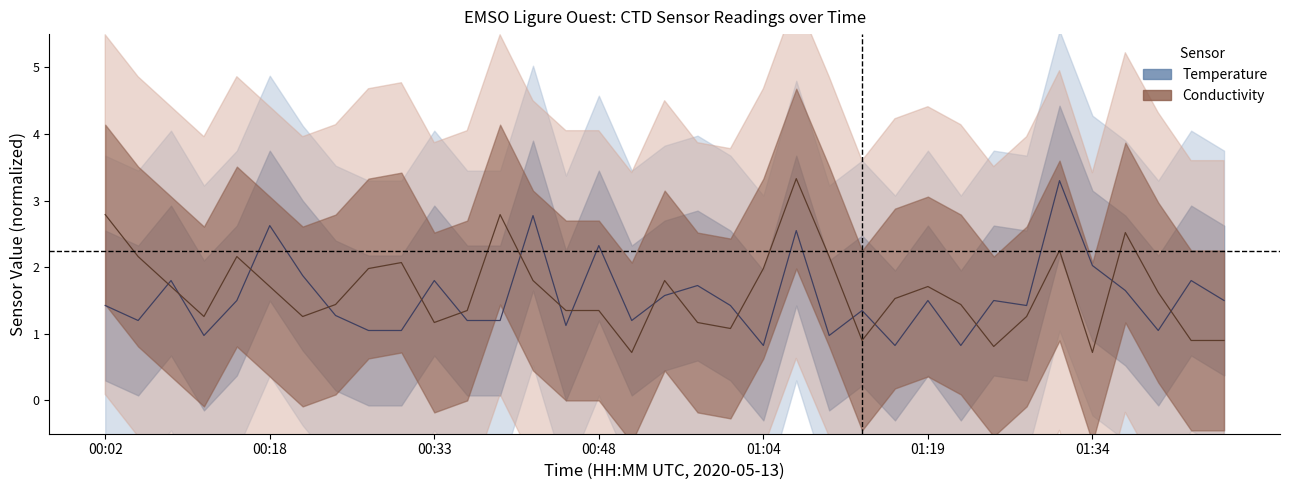

List the series in order of their peak value, lowest first.

Temperature (°C), Conductivity (S/m)